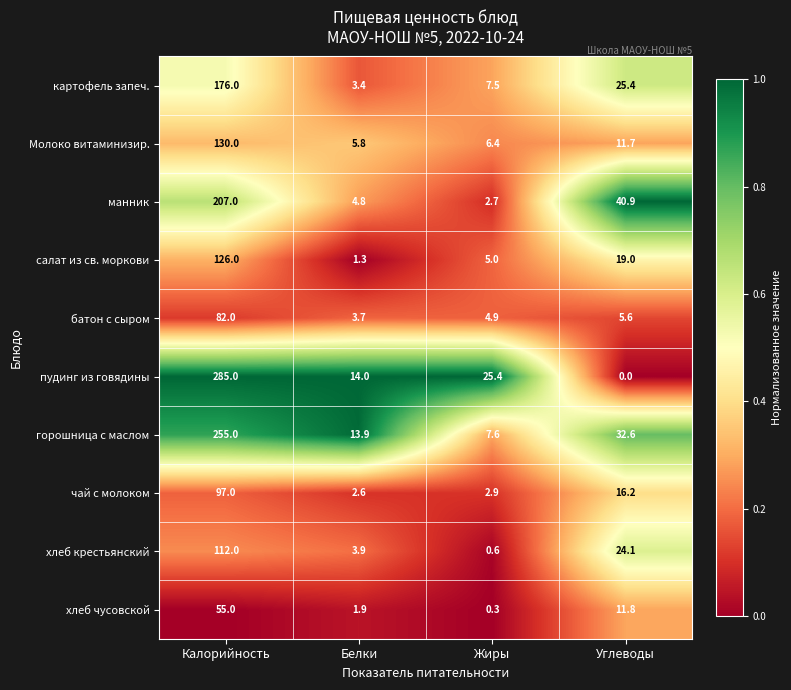

What is the sum of the батон с сыром values at Белки and Калорийность?

85.7